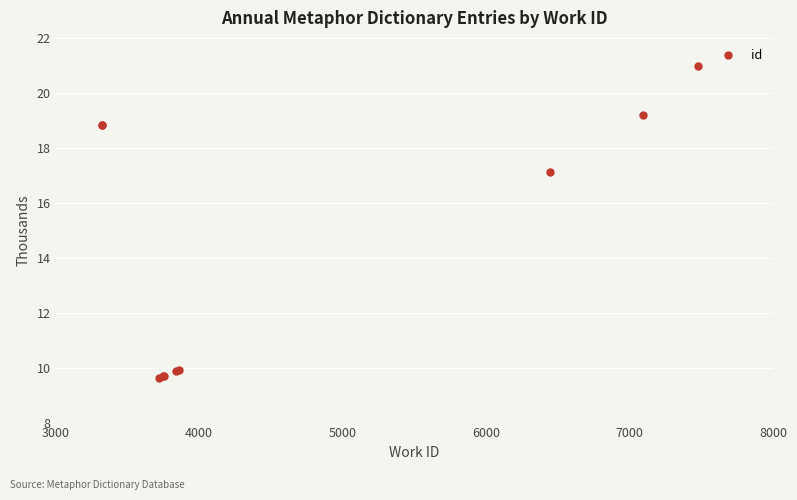

The value at 8000 is 27360. True or false?

False